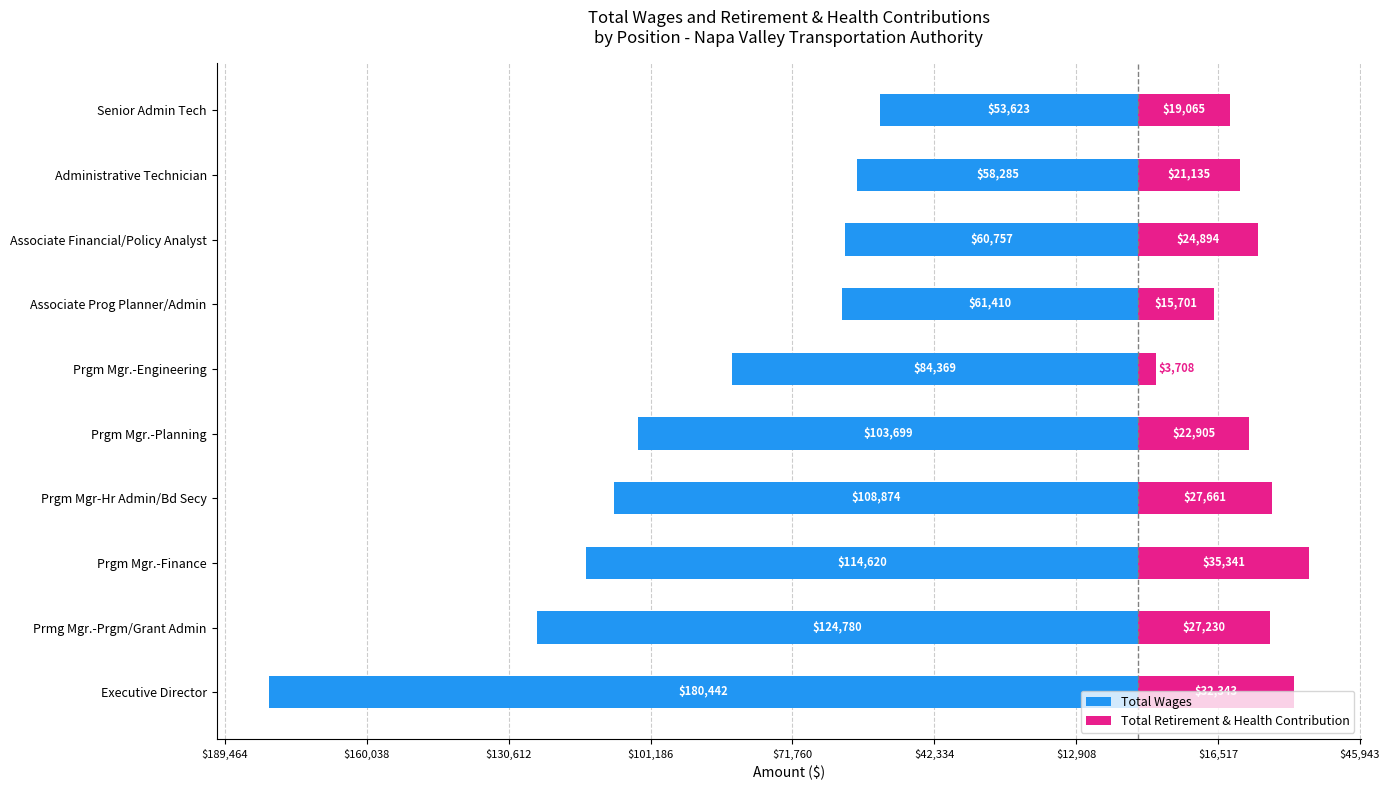

What are all the series names shown in the legend?

Total Wages, Total Retirement & Health Contribution